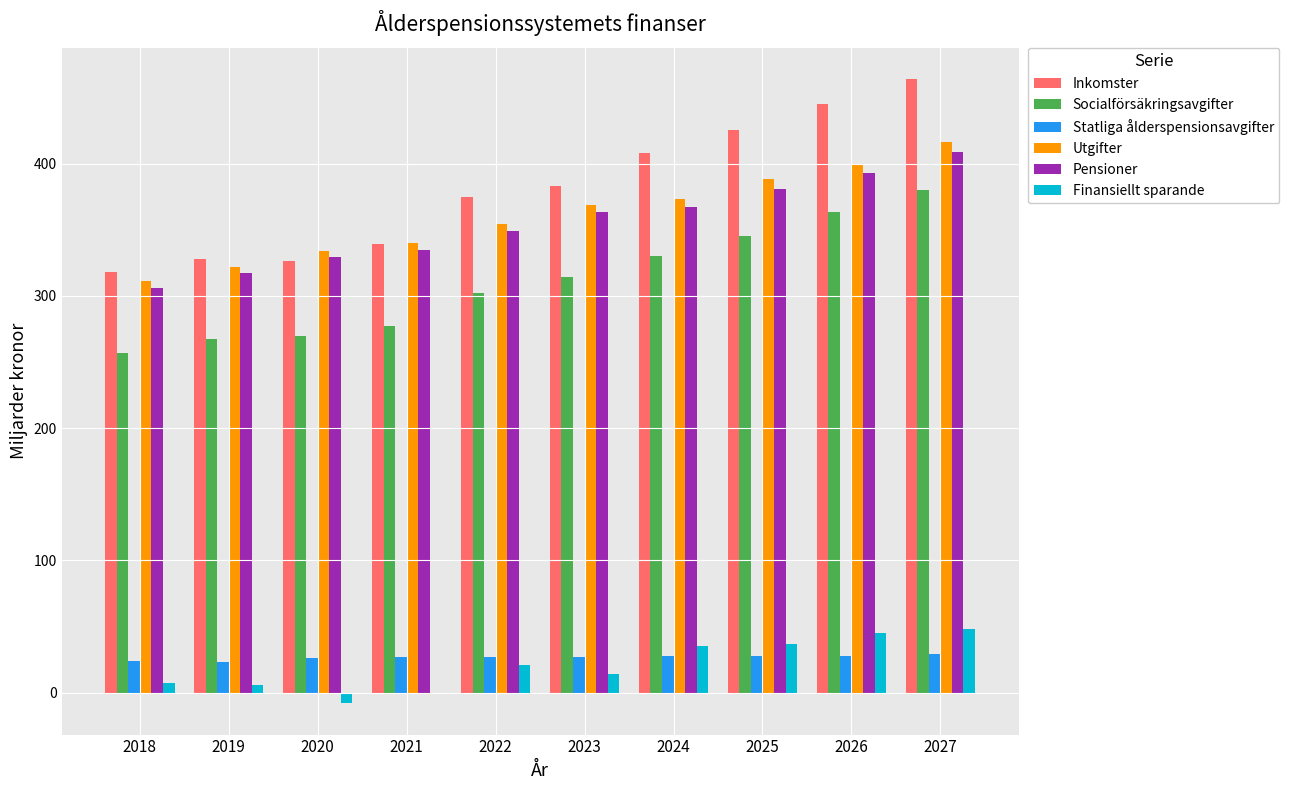

What is the sum of all Pensioner values?

3549